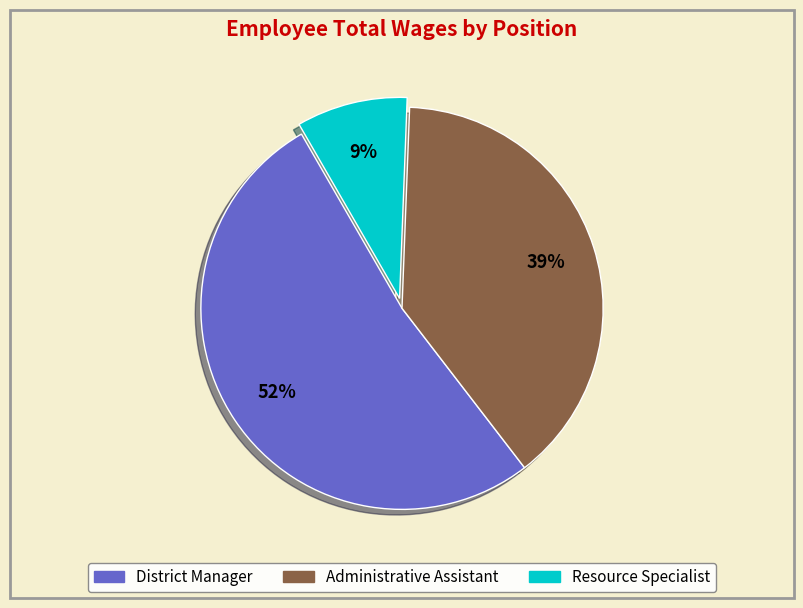

To the nearest percent, what is the difference between the Administrative Assistant and Resource Specialist slice percentages?

30%